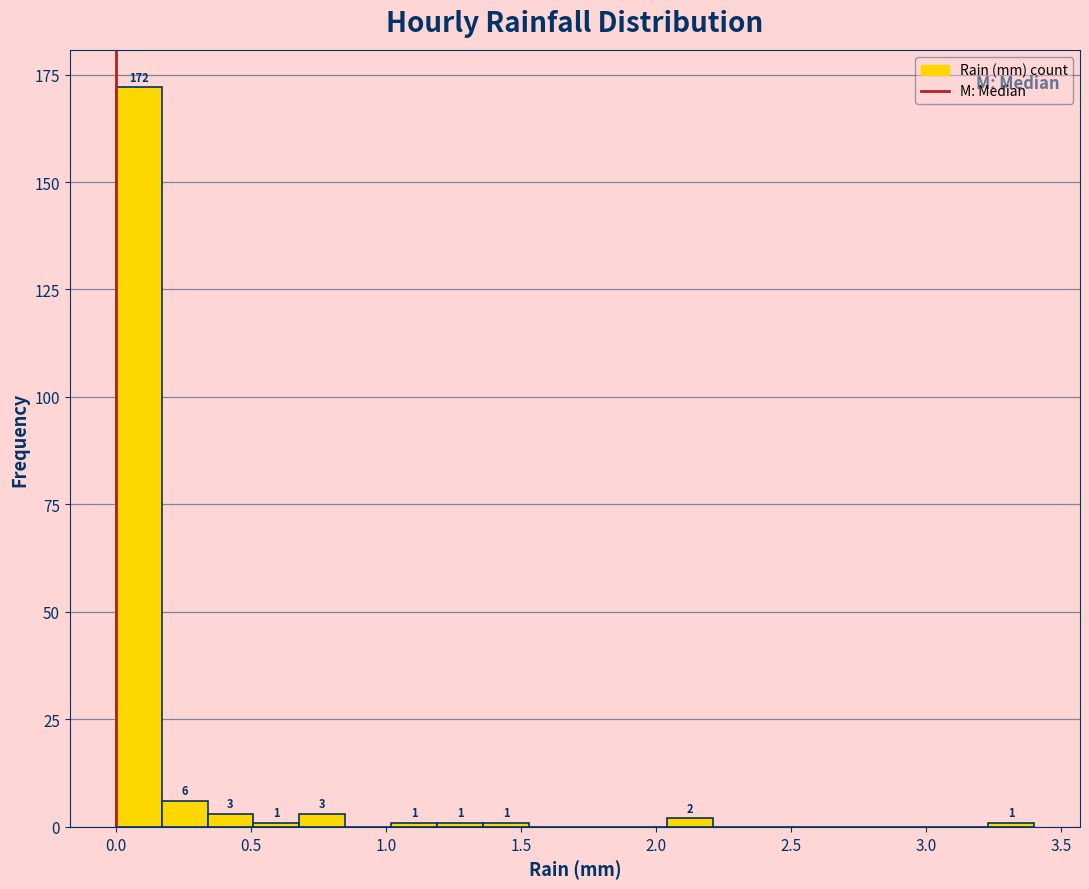

Read against the x-axis, roughly where is the centre of the tallest bar?

0.10